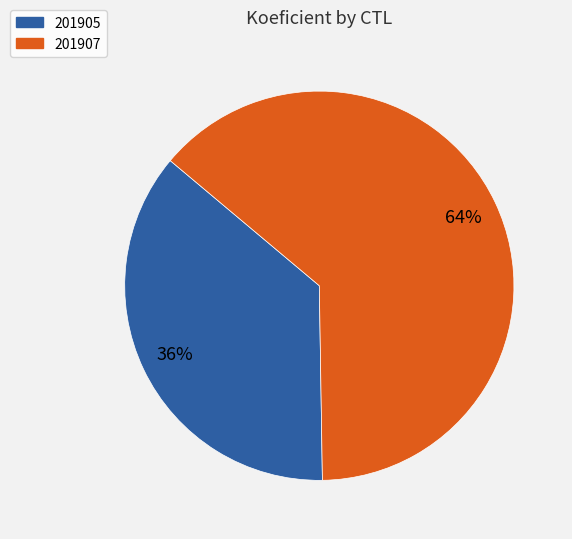

What is the smallest slice in the pie chart?

201905